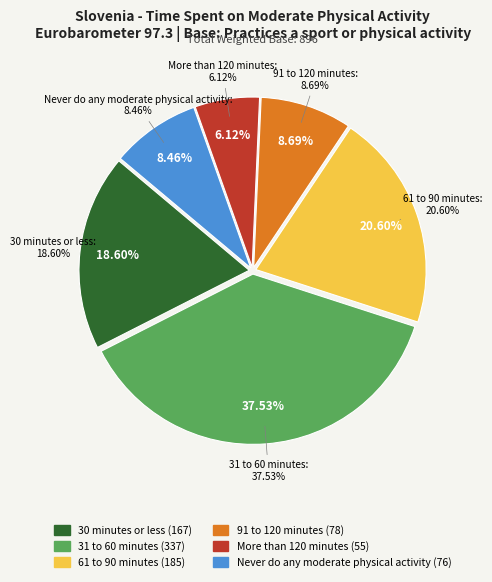

True or false: More than 120 minutes accounts for 1% of the total.

False